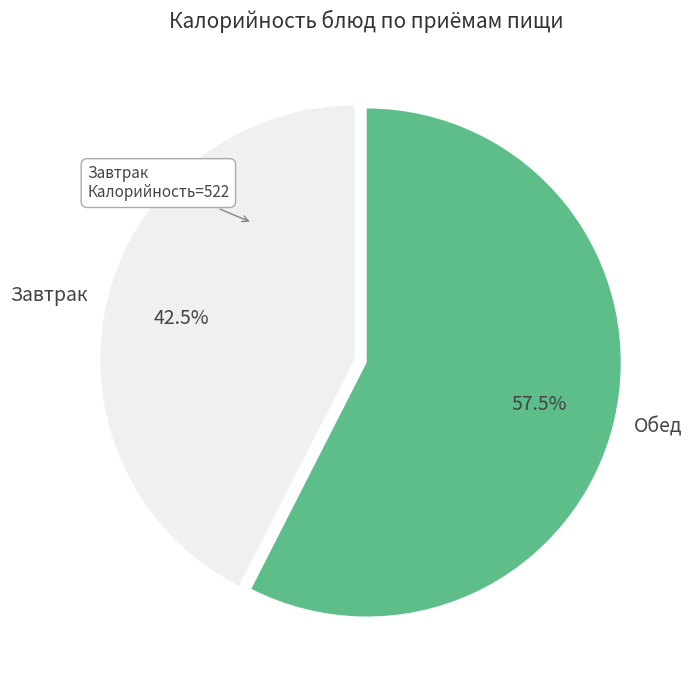

What is the ratio of the value at Завтрак to the value at Обед?

0.7